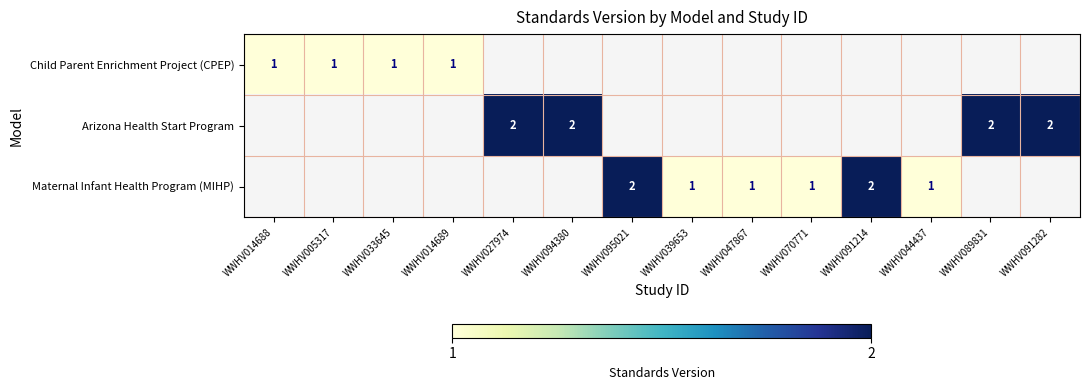

True or false: Child Parent Enrichment Project (CPEP) has a value of 1 at WWHV014689.

True